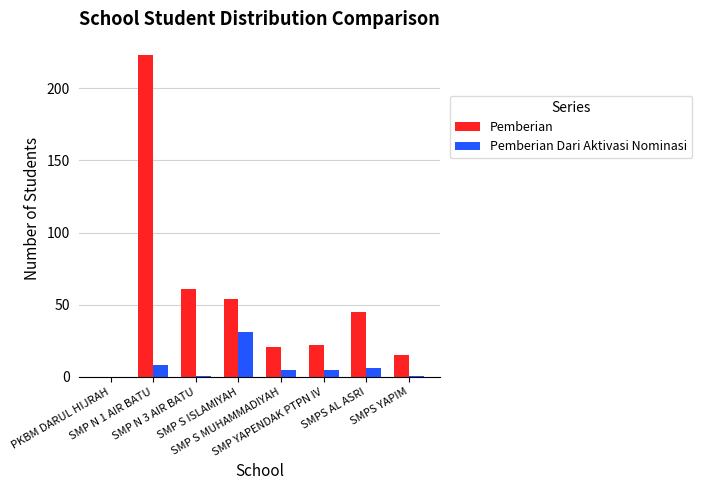

Is the value of Pemberian Dari Aktivasi Nominasi at SMP S ISLAMIYAH greater than the value of Pemberian at SMPS AL ASRI?

No